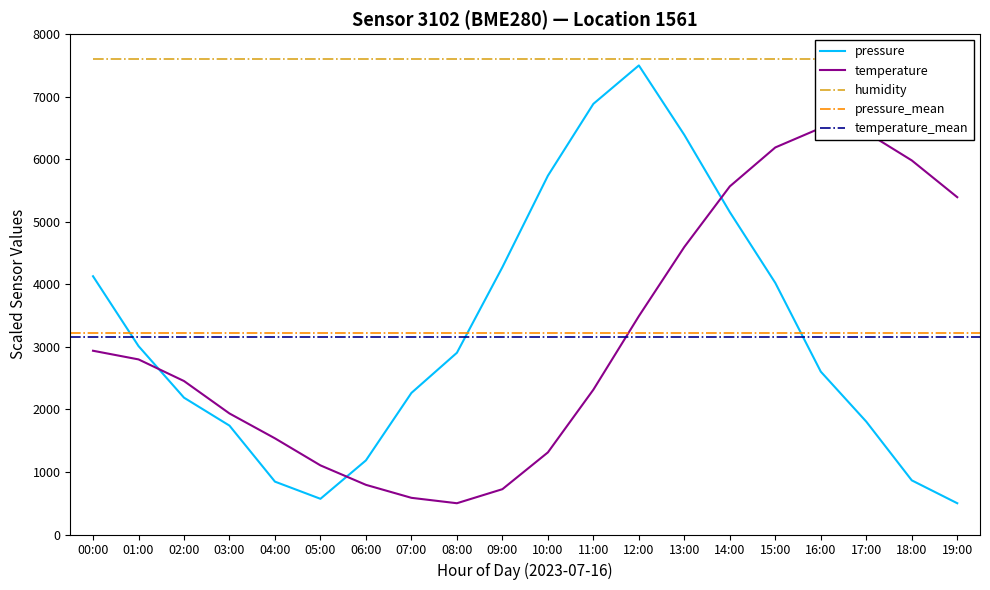

What is the highest value of the pressure series?

7500.0